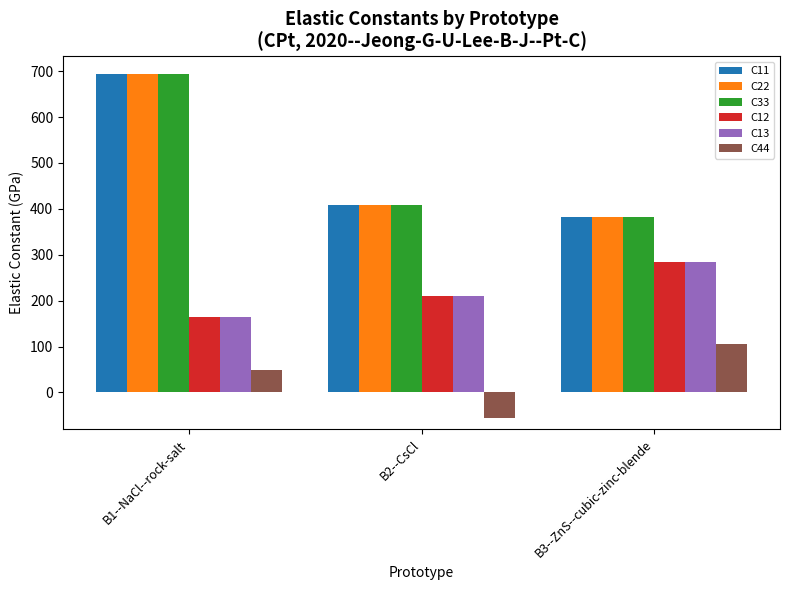

Is it true that C12 equals 210.8 at B2--CsCl?

True